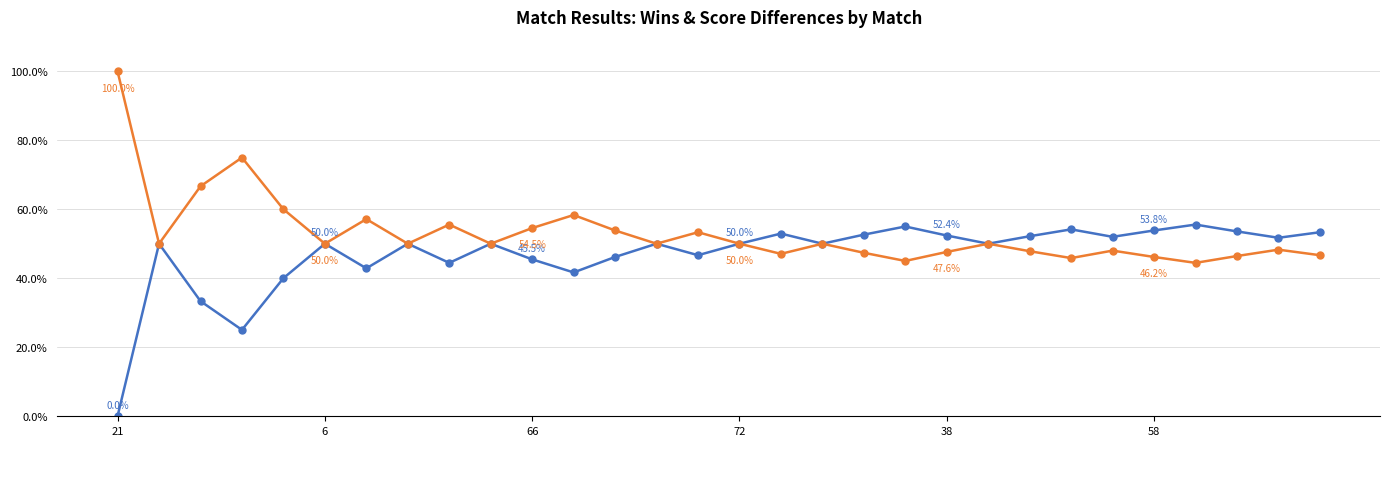

What is the maximum value shown in the chart?

100.0